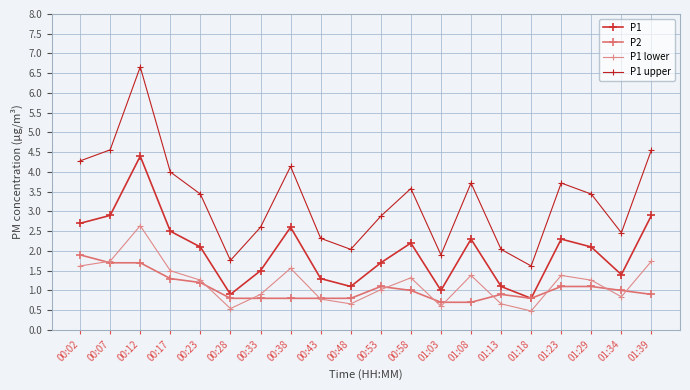

At which category does P1 reach its first local peak?

00:12